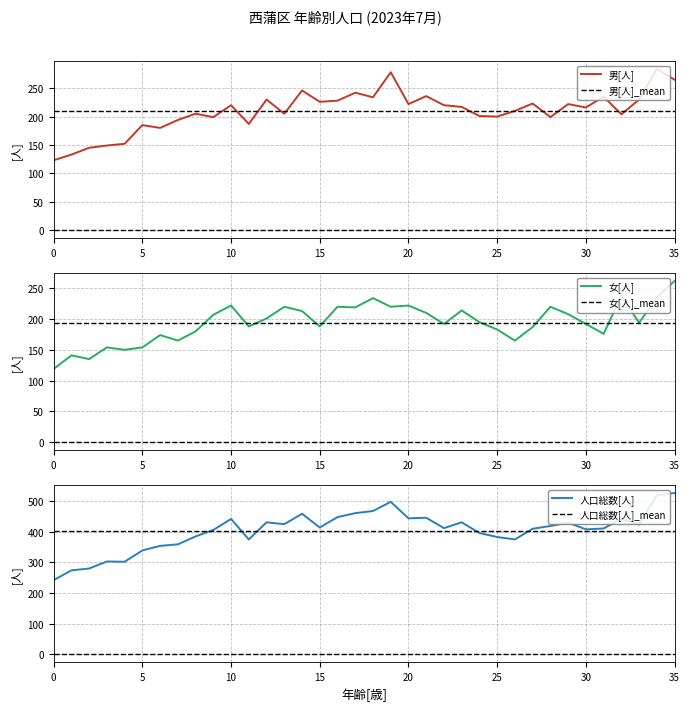

Which series has the largest range (max minus min)?

人口総数[人]